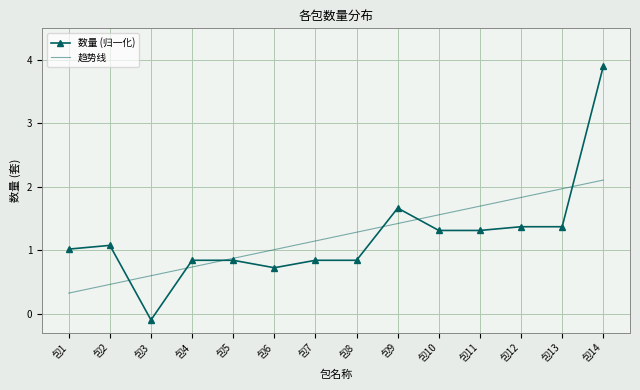

How many times do 趋势线 and 数量 (归一化) cross each other?

6